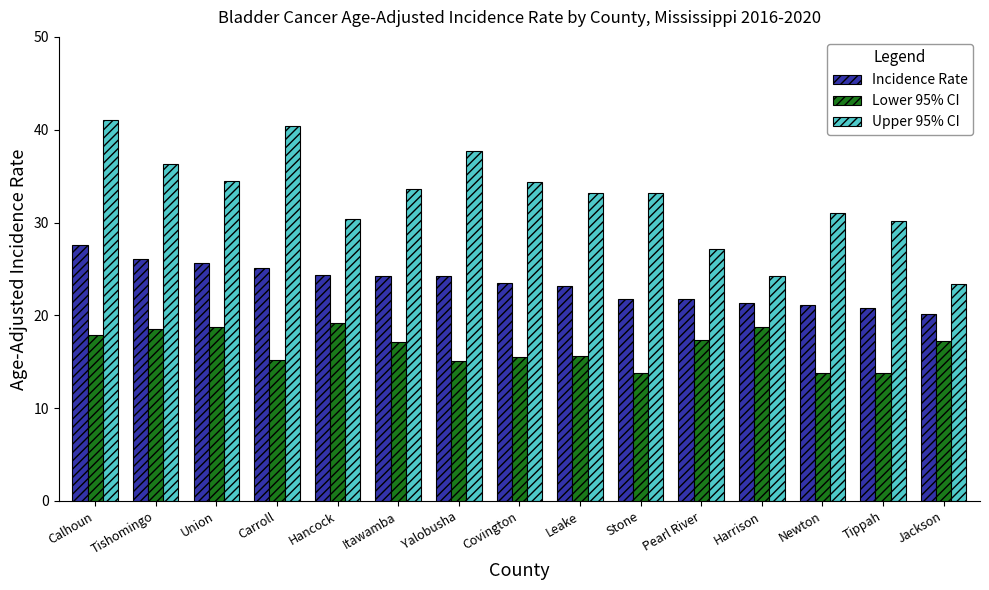

What is the label of the 2nd bar from the right?

Tippah